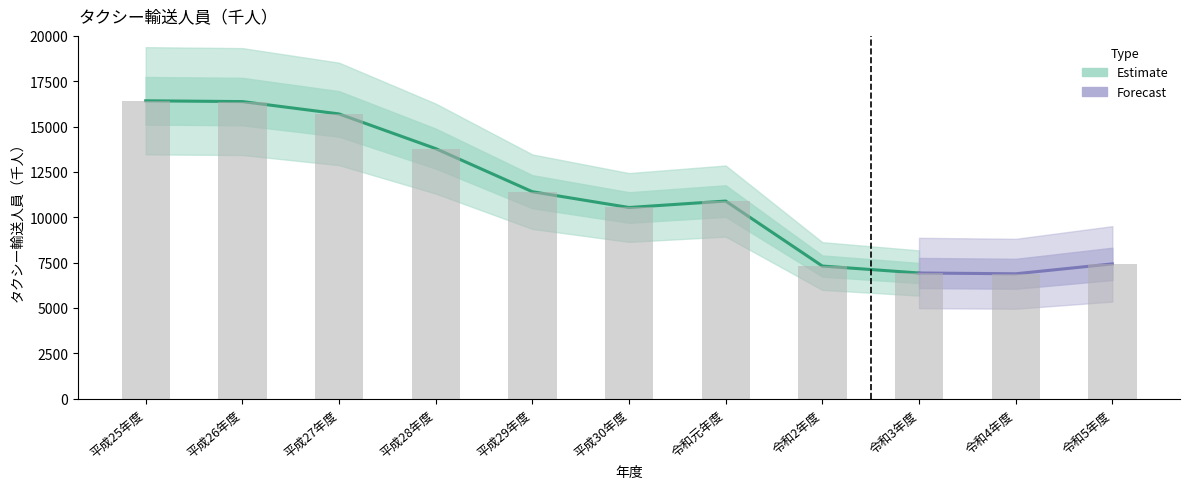

Read the value at 令和5年度.

7429.6